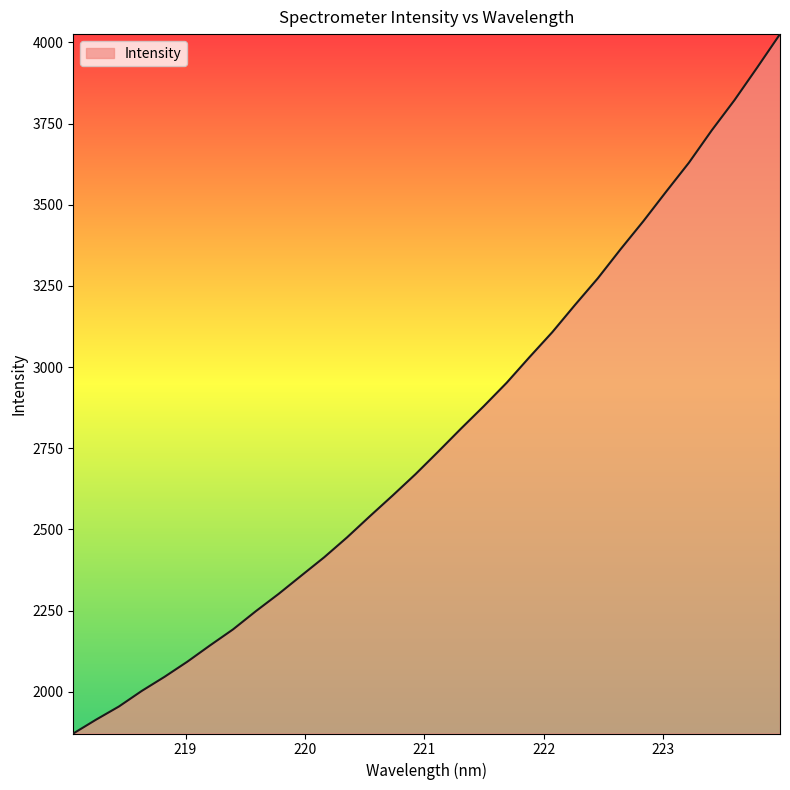

What is the difference between the maximum and minimum values?

2154.7